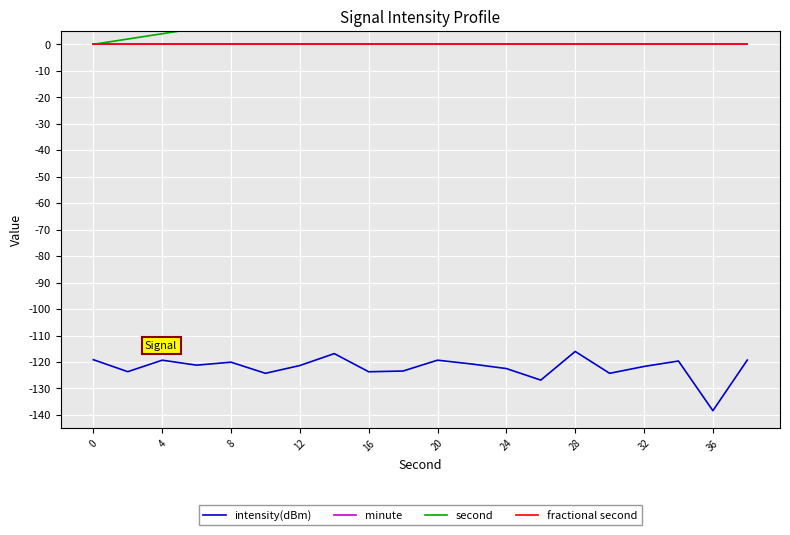

Count the number of data series in this chart.

4